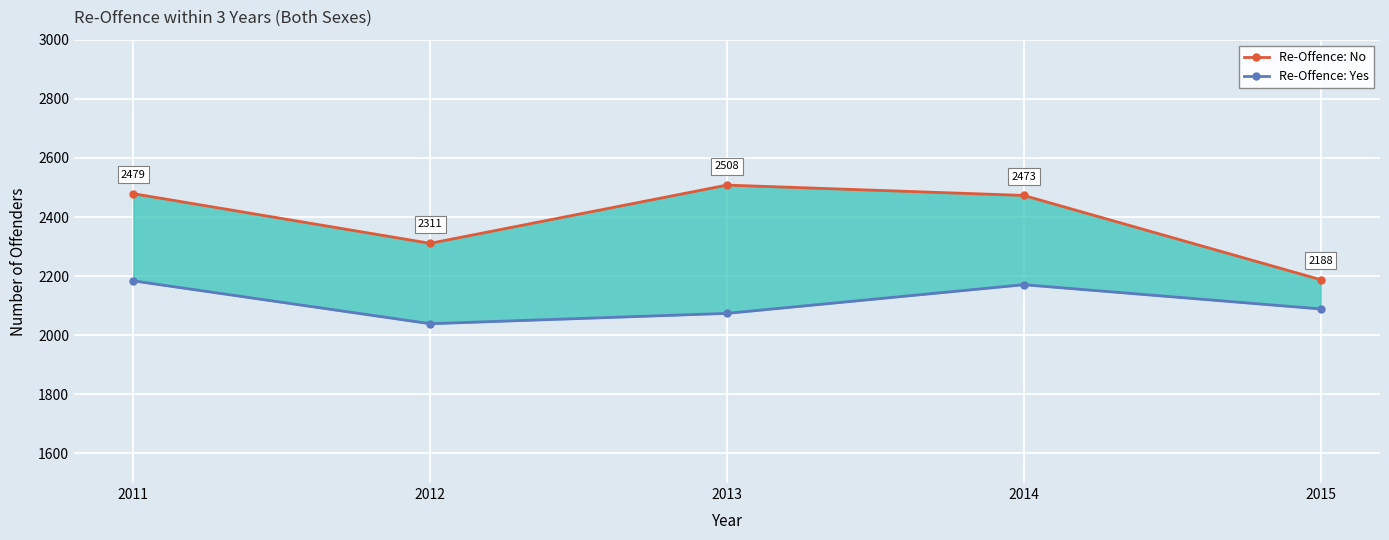

What is the difference between the Re-Offence: No values at 2013 and 2015?

320